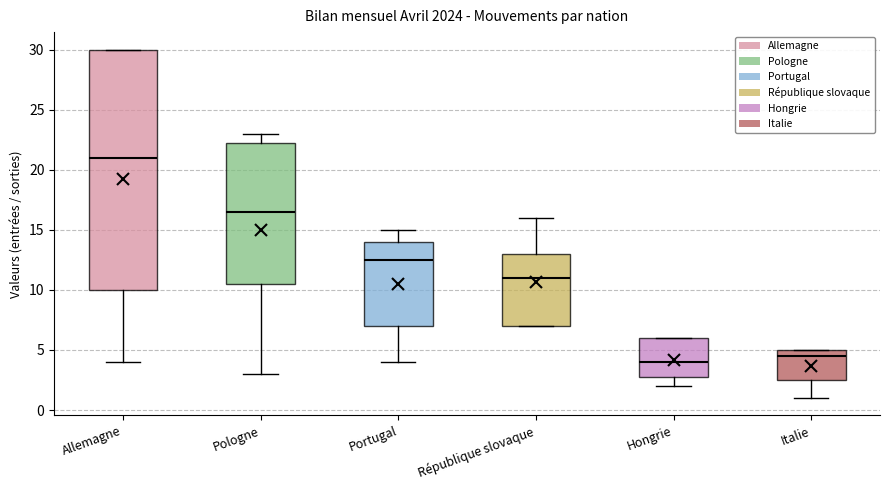

Which box's median line is the highest?

Allemagne